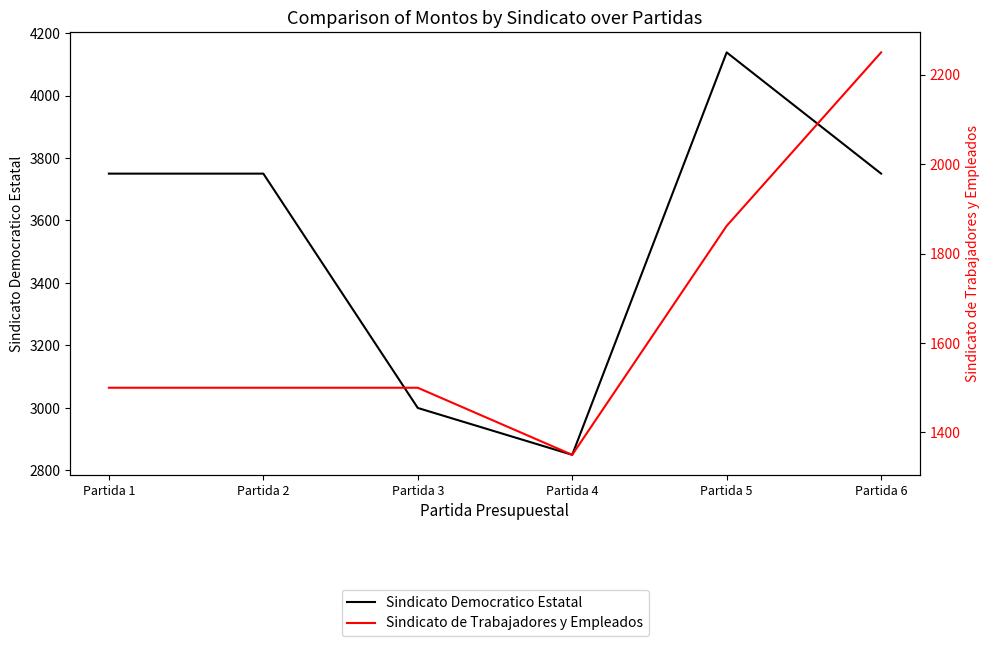

True or false: Sindicato de Trabajadores y Empleados and Sindicato Democratico Estatal intersect in this chart.

False